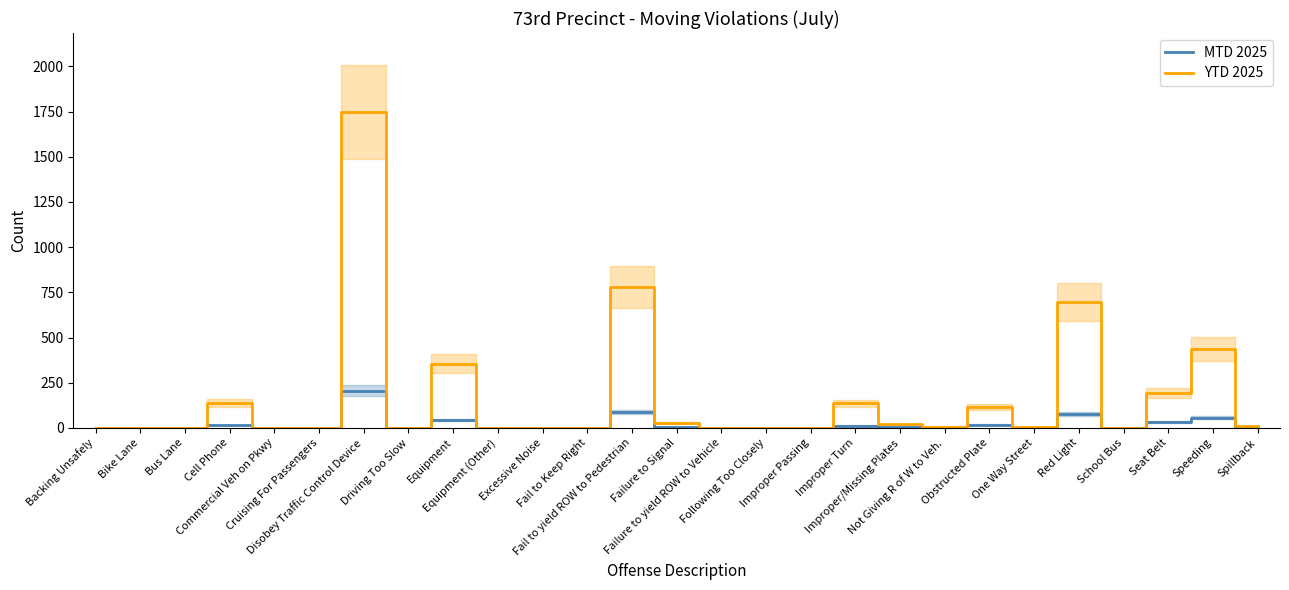

How many data points in MTD 2025 are less than 1?

12